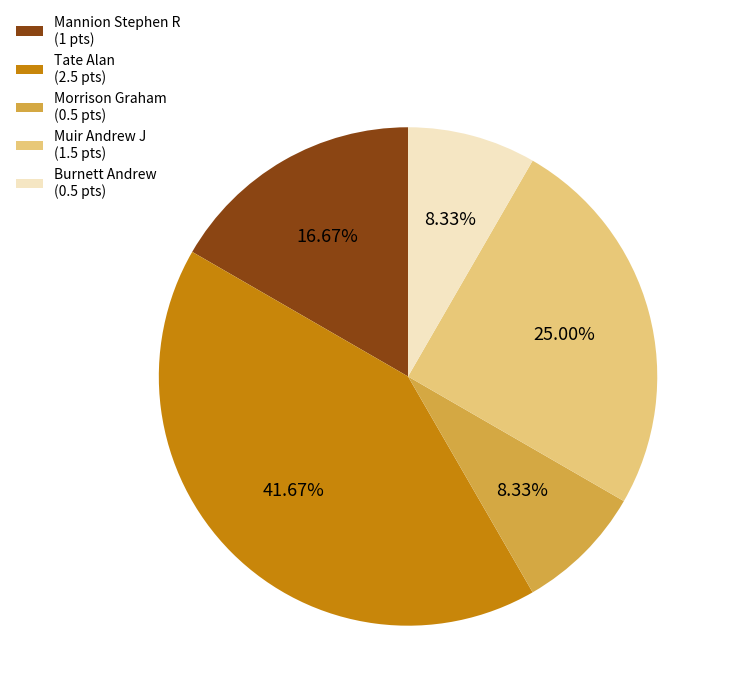

The Burnett Andrew slice represents 1% of the pie. True or false?

False